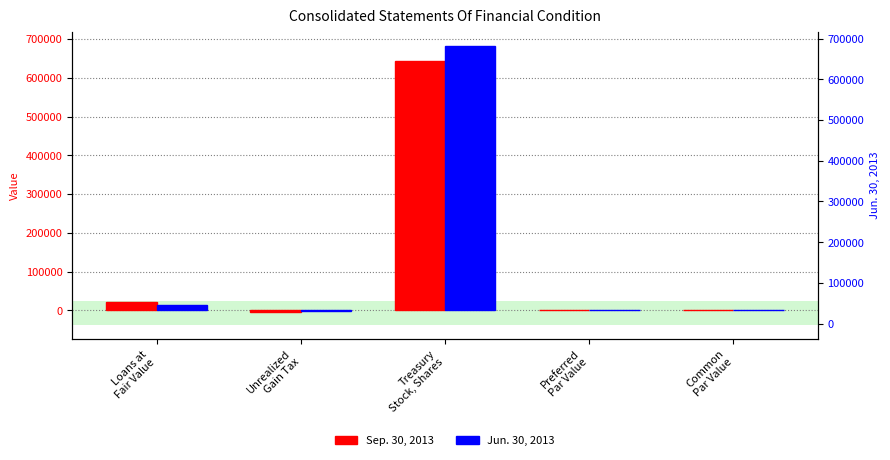

At which label does Sep. 30, 2013 reach its peak?

Treasury
Stock, Shares